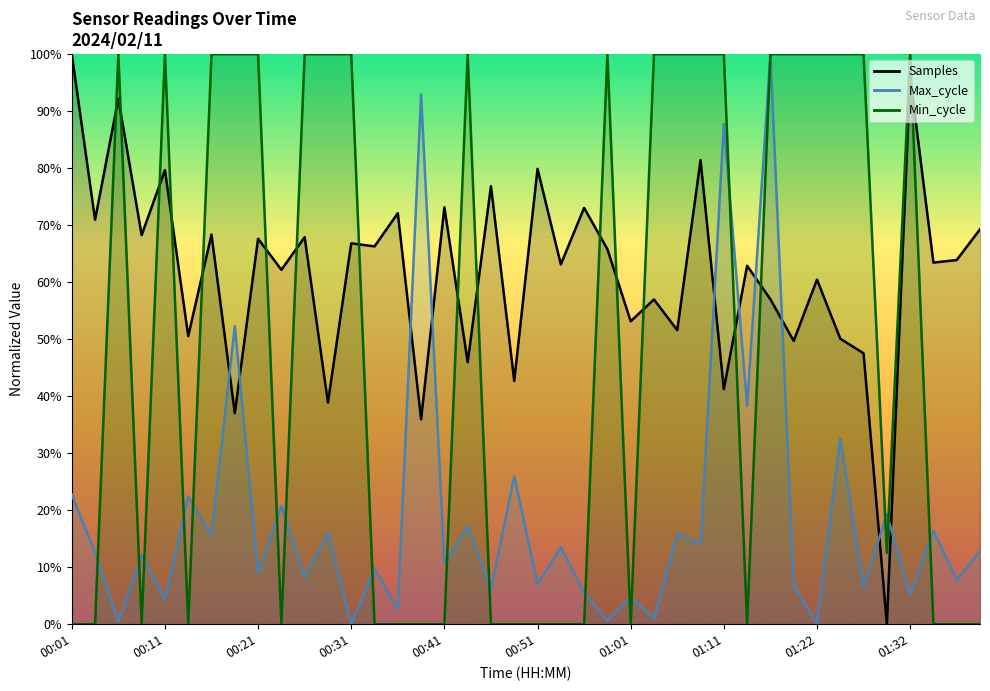

What is the label of the 30th point from the left?

01:14